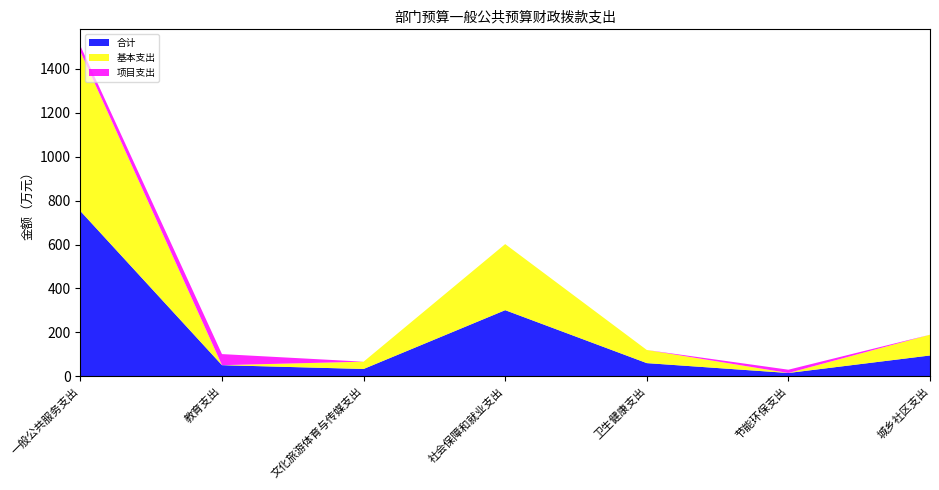

Reading right to left, transcribe all the data shown in this chart.

合计: 城乡社区支出=94.7	节能环保支出=14.9	卫生健康支出=59.9	社会保障和就业支出=301.0	文化旅游体育与传媒支出=33.2	教育支出=50.5	一般公共服务支出=752.4
基本支出: 城乡社区支出=94.7	节能环保支出=0.0	卫生健康支出=59.9	社会保障和就业支出=301.0	文化旅游体育与传媒支出=33.2	教育支出=0.0	一般公共服务支出=726.4
项目支出: 城乡社区支出=0.0	节能环保支出=14.9	卫生健康支出=0.0	社会保障和就业支出=0.0	文化旅游体育与传媒支出=0.0	教育支出=50.5	一般公共服务支出=25.9